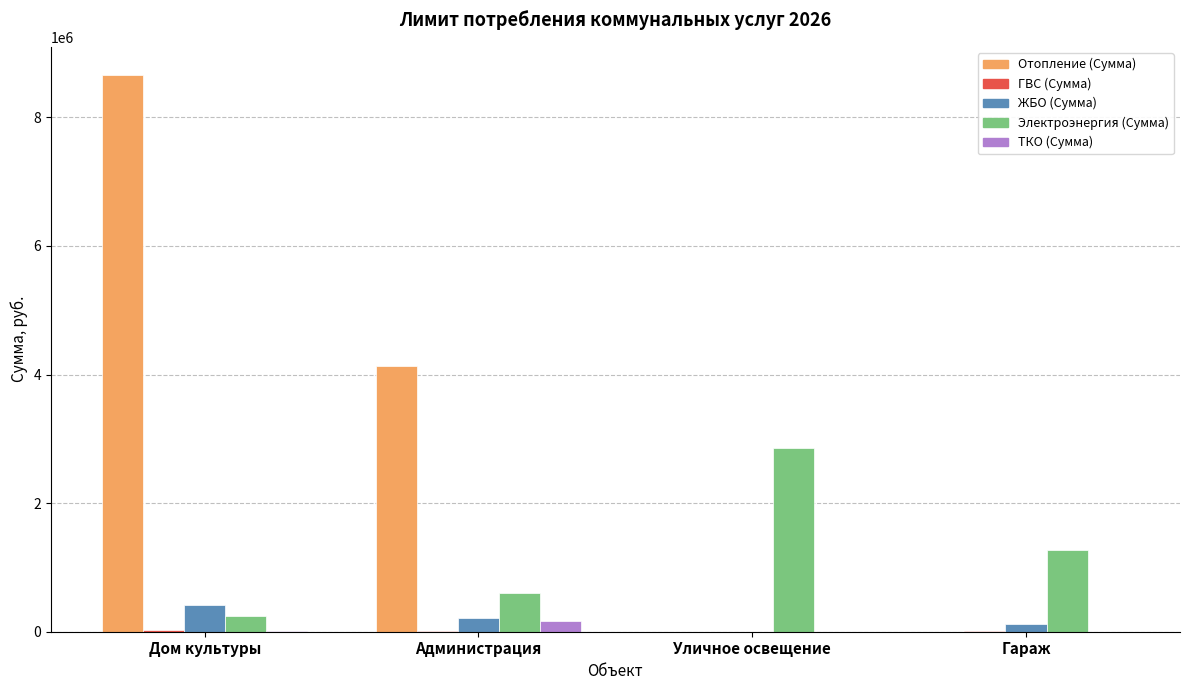

How many groups of bars are there?

4